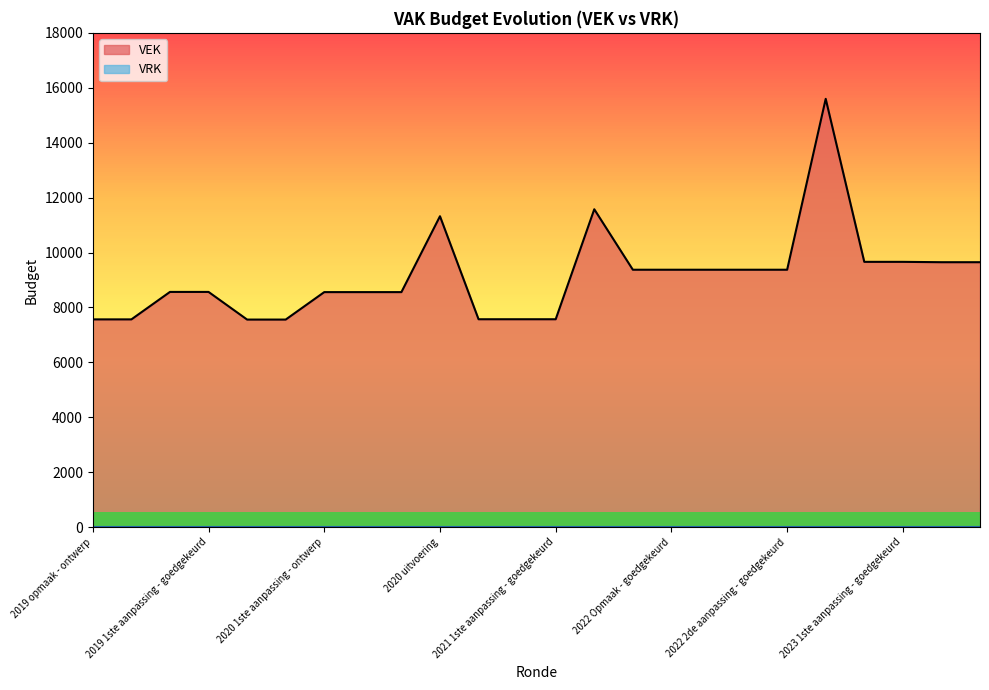

What is the average value?

9156